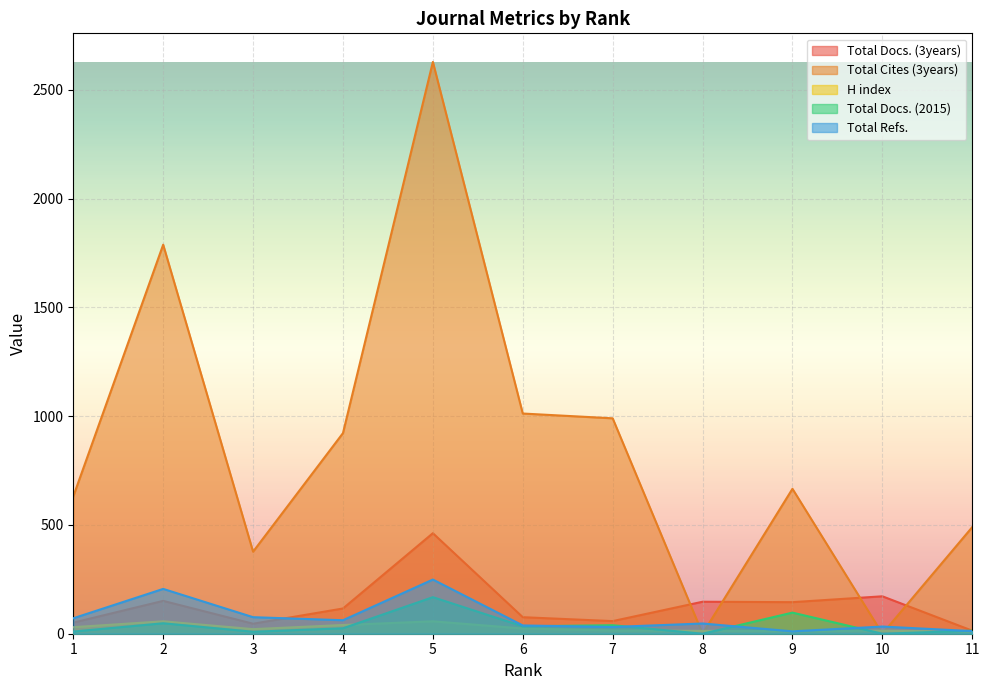

How many times do Total Refs. and H index cross each other?

2